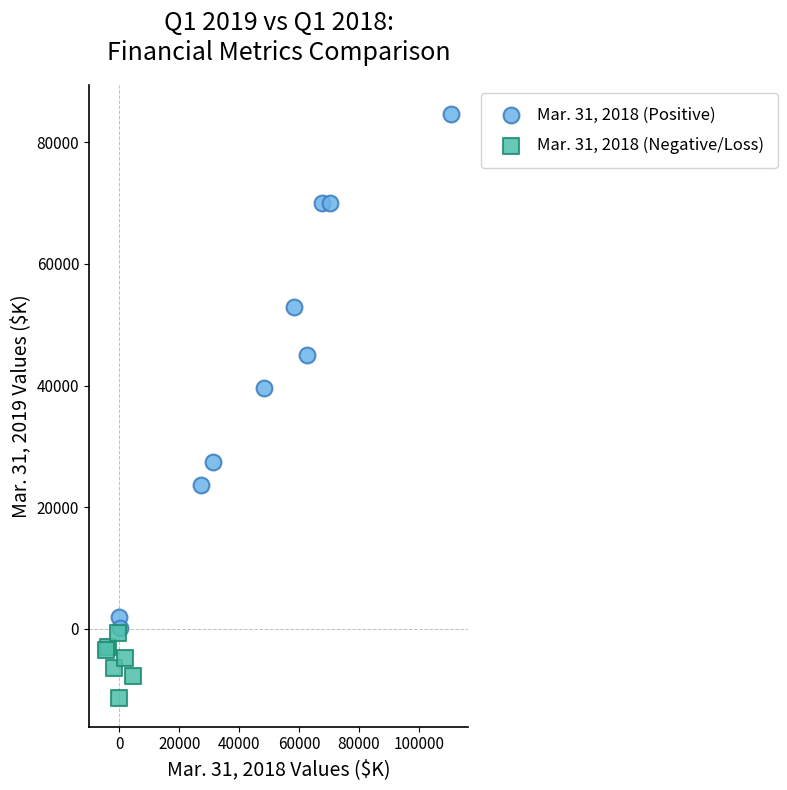

Which series has the largest Y range (max minus min)?

Mar. 31, 2018 (Positive)